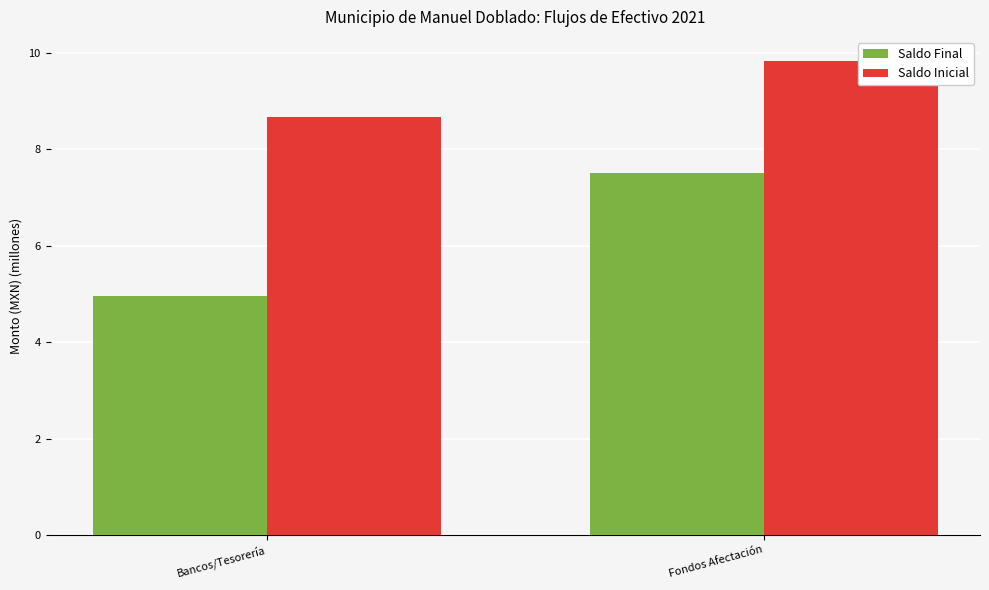

Count the number of data series in this chart.

2